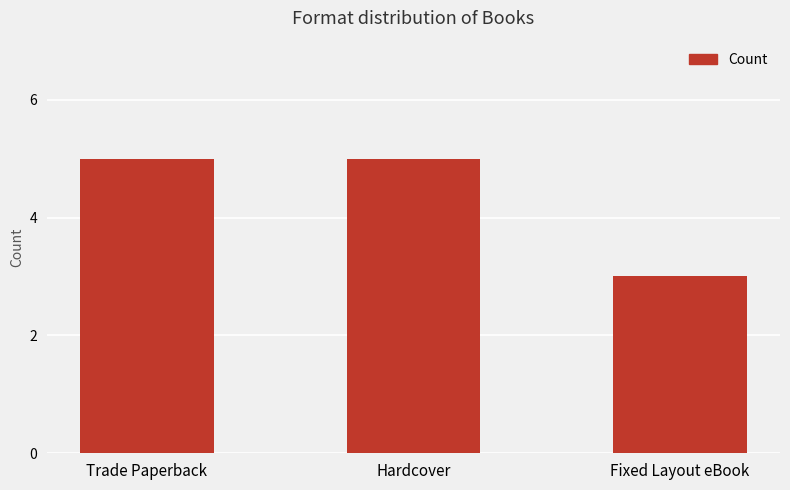

What is the change in value from Hardcover to Fixed Layout eBook?

-2